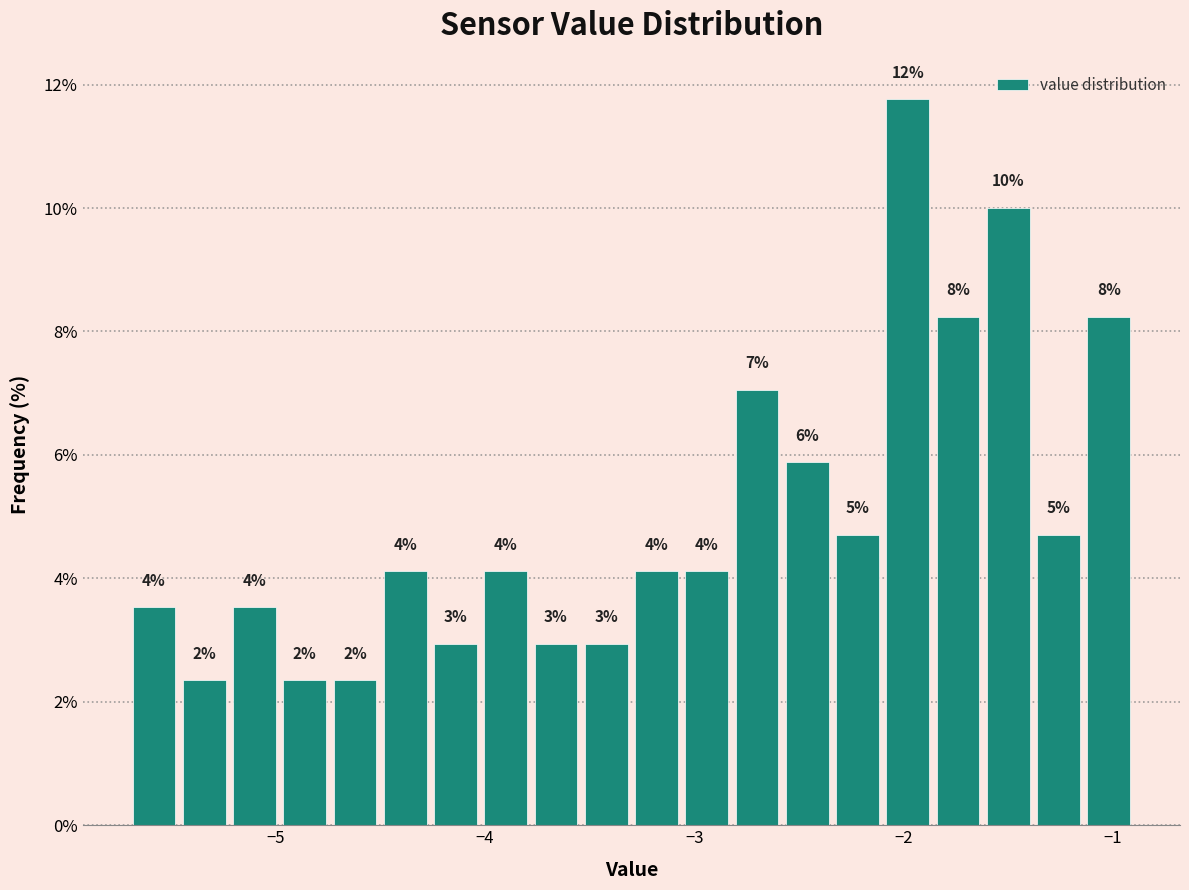

Read against the x-axis, roughly where is the centre of the tallest bar?

-2.0